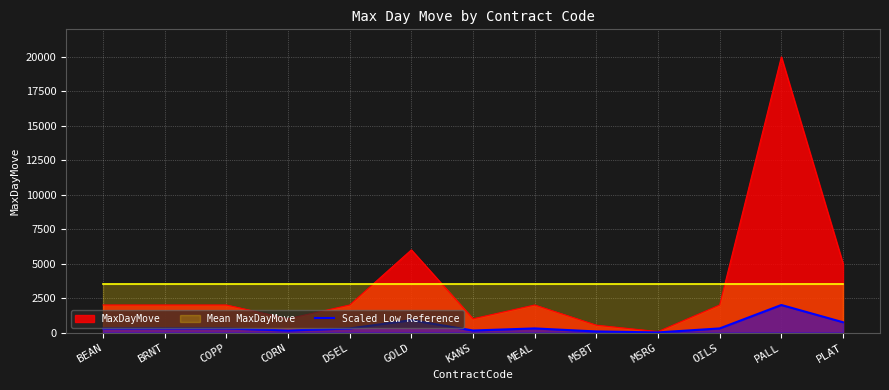

Is it true that Scaled Low Reference equals 750.0 at PLAT?

True